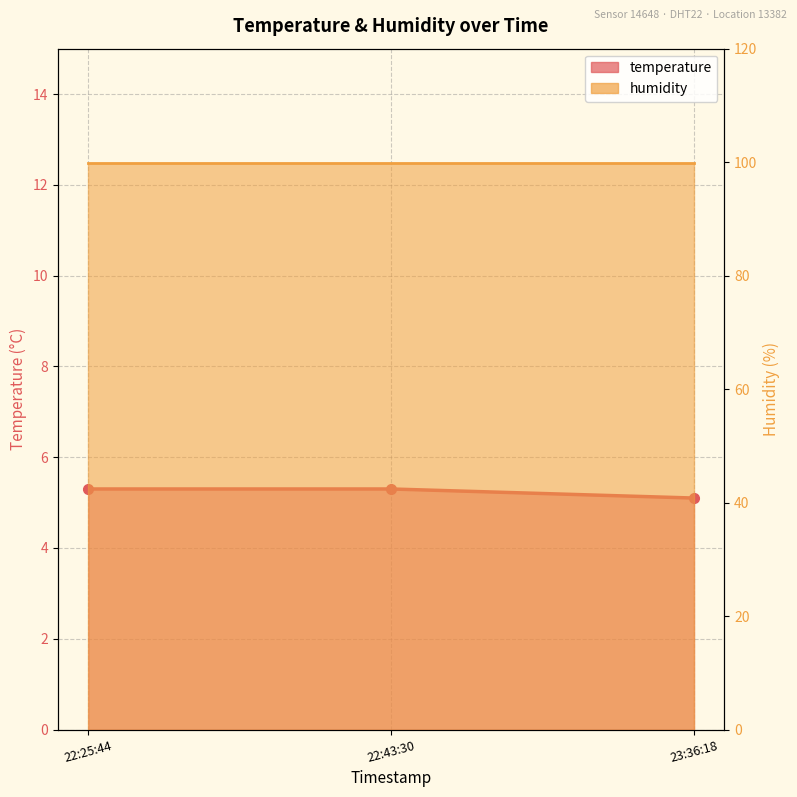

What is the sum of the values at 22:43:30 and 23:36:18?

10.4